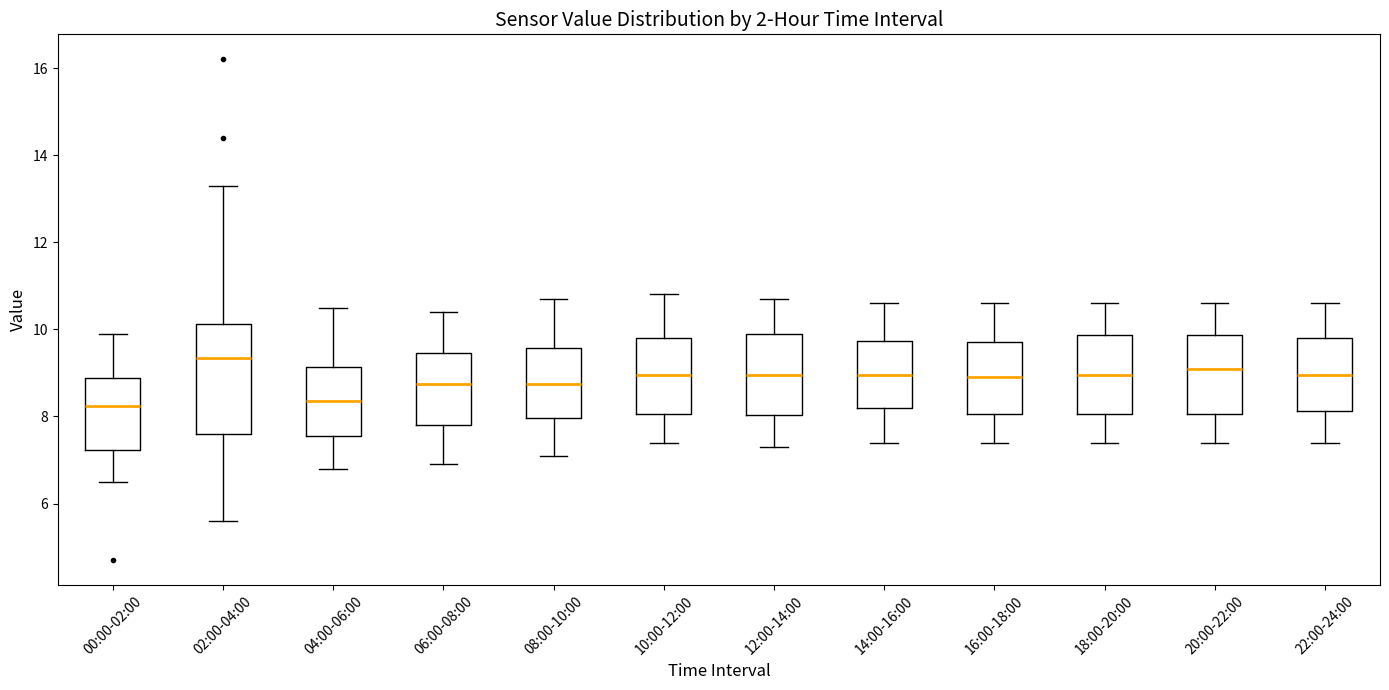

Reading left to right, transcribe this box plot: for each box, give where its median line is, the range the box spans, and where its two whiskers end, as read against the y-axis. The values are not printed on the chart, so give them approximately, as read against the axis.

00:00-02:00: median 8.2, box 7.2 to 8.8, whiskers 6.6 to 10.0
02:00-04:00: median 9.4, box 7.6 to 10.2, whiskers 5.6 to 13.4
04:00-06:00: median 8.4, box 7.6 to 9.2, whiskers 6.8 to 10.6
06:00-08:00: median 8.8, box 7.8 to 9.4, whiskers 7.0 to 10.4
08:00-10:00: median 8.8, box 8.0 to 9.6, whiskers 7.2 to 10.8
10:00-12:00: median 9.0, box 8.0 to 9.8, whiskers 7.4 to 10.8
12:00-14:00: median 9.0, box 8.0 to 10.0, whiskers 7.4 to 10.8
14:00-16:00: median 9.0, box 8.2 to 9.8, whiskers 7.4 to 10.6
16:00-18:00: median 9.0, box 8.0 to 9.8, whiskers 7.4 to 10.6
18:00-20:00: median 9.0, box 8.0 to 9.8, whiskers 7.4 to 10.6
20:00-22:00: median 9.2, box 8.0 to 9.8, whiskers 7.4 to 10.6
22:00-24:00: median 9.0, box 8.2 to 9.8, whiskers 7.4 to 10.6